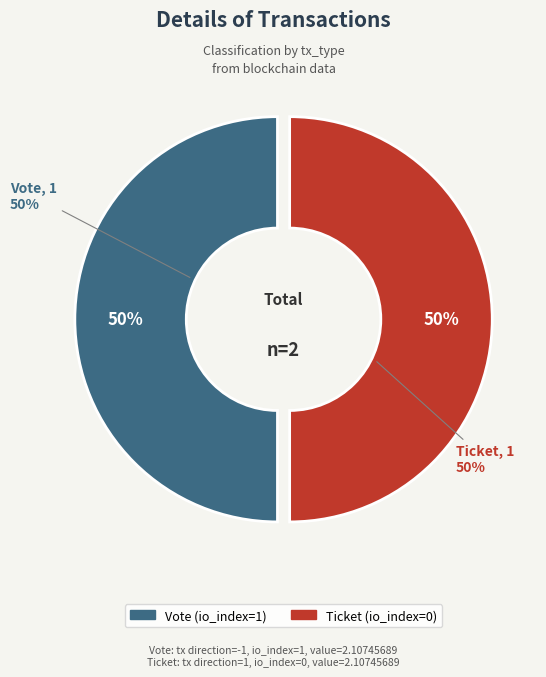

Count the number of slices in the pie.

2